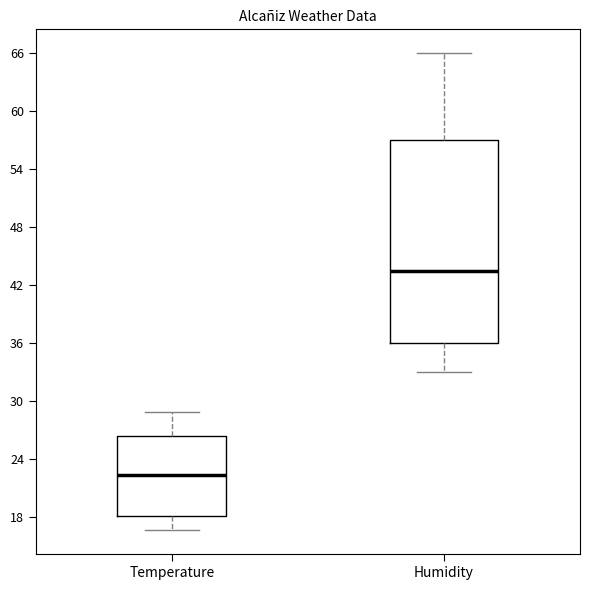

Comparing the boxes themselves (not the whiskers), which one is the tallest?

Humidity